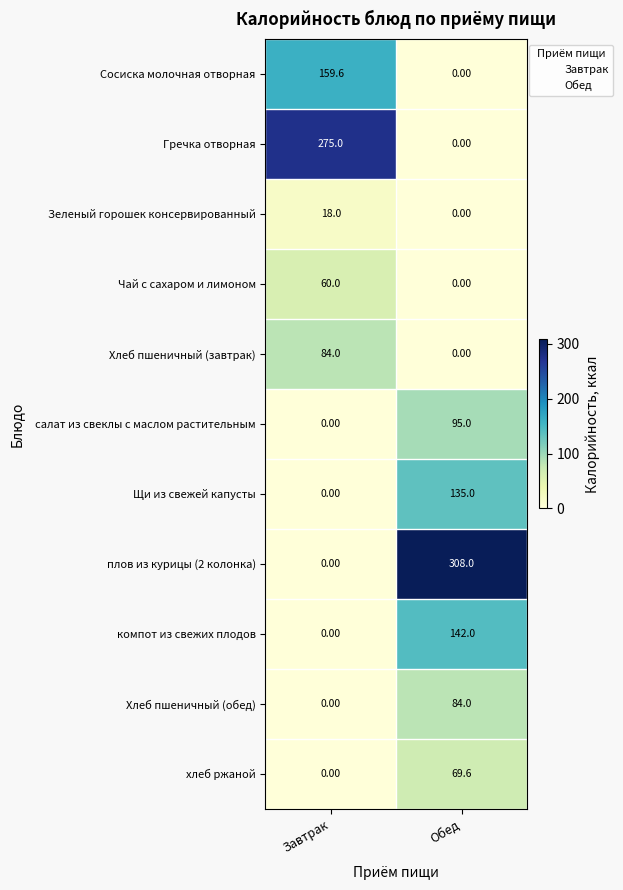

At which category is the sum across all series the highest?

Обед